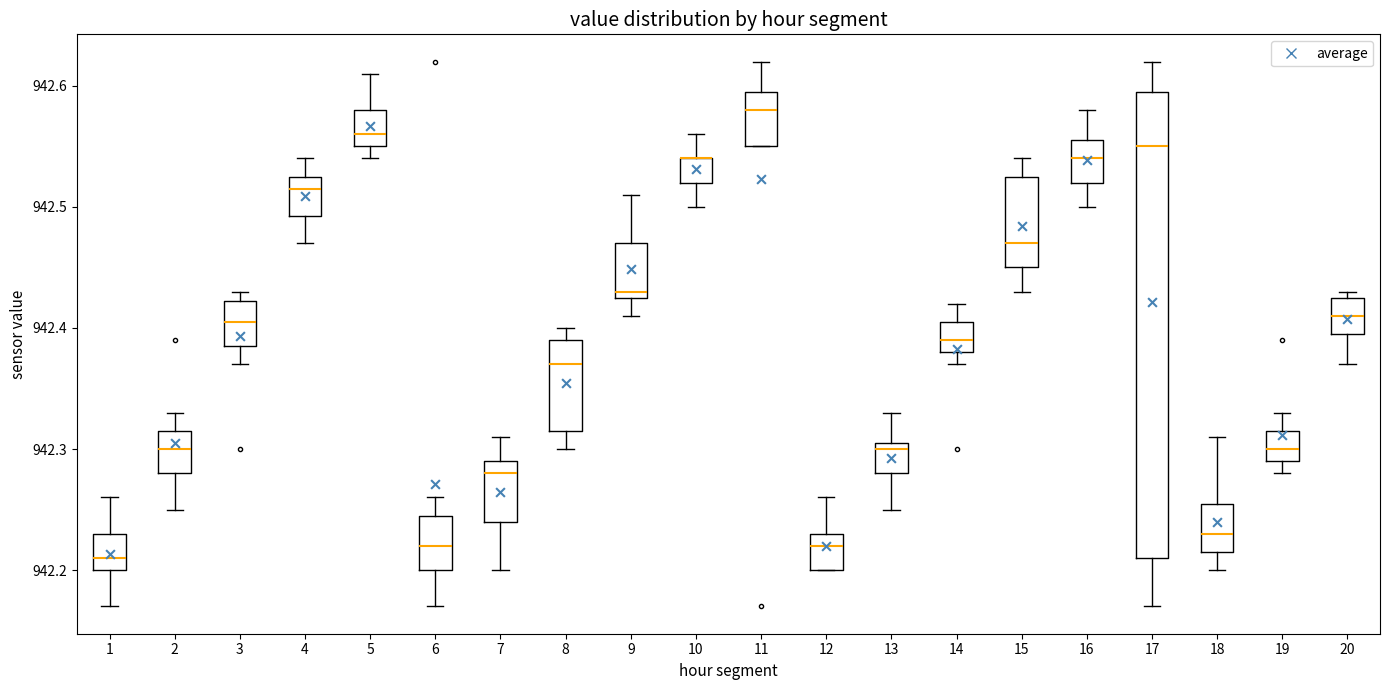

Reading left to right, read every box against the y-axis: the position of its median line, the range the box covers, and the ends of its whiskers. The values are not printed on the chart, so give them approximately, as read against the axis.

1: median 942.21, box 942.20 to 942.23, whiskers 942.17 to 942.26
2: median 942.30, box 942.28 to 942.32, whiskers 942.25 to 942.33
3: median 942.41, box 942.39 to 942.42, whiskers 942.37 to 942.43
4: median 942.52, box 942.49 to 942.53, whiskers 942.47 to 942.54
5: median 942.56, box 942.55 to 942.58, whiskers 942.54 to 942.61
6: median 942.22, box 942.20 to 942.25, whiskers 942.17 to 942.26
7: median 942.28, box 942.24 to 942.29, whiskers 942.20 to 942.31
8: median 942.37, box 942.32 to 942.39, whiskers 942.30 to 942.40
9: median 942.43 (just above the box's lower edge), box 942.43 to 942.47, whiskers 942.41 to 942.51
10: median 942.54 (drawn on the box's upper edge), box 942.52 to 942.54, whiskers 942.50 to 942.56
11: median 942.58, box 942.55 to 942.60, whiskers 942.55 to 942.62
12: median 942.22, box 942.20 to 942.23, whiskers 942.20 to 942.26
13: median 942.30, box 942.28 to 942.31, whiskers 942.25 to 942.33
14: median 942.39, box 942.38 to 942.41, whiskers 942.37 to 942.42
15: median 942.47, box 942.45 to 942.53, whiskers 942.43 to 942.54
16: median 942.54, box 942.52 to 942.56, whiskers 942.50 to 942.58
17: median 942.55, box 942.21 to 942.60, whiskers 942.17 to 942.62
18: median 942.23, box 942.22 to 942.26, whiskers 942.20 to 942.31
19: median 942.30, box 942.29 to 942.32, whiskers 942.28 to 942.33
20: median 942.41, box 942.40 to 942.43, whiskers 942.37 to 942.43 (just above the box's upper edge)